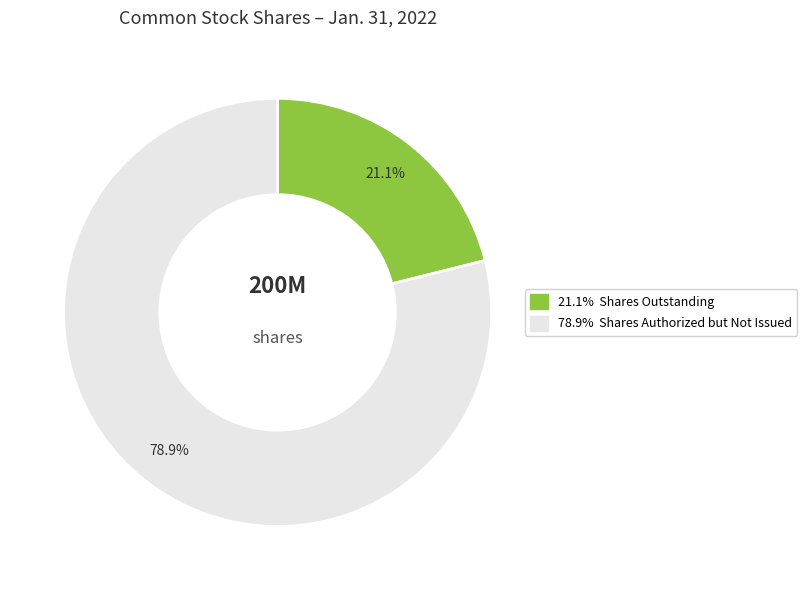

Does any single category account for the majority?

Yes